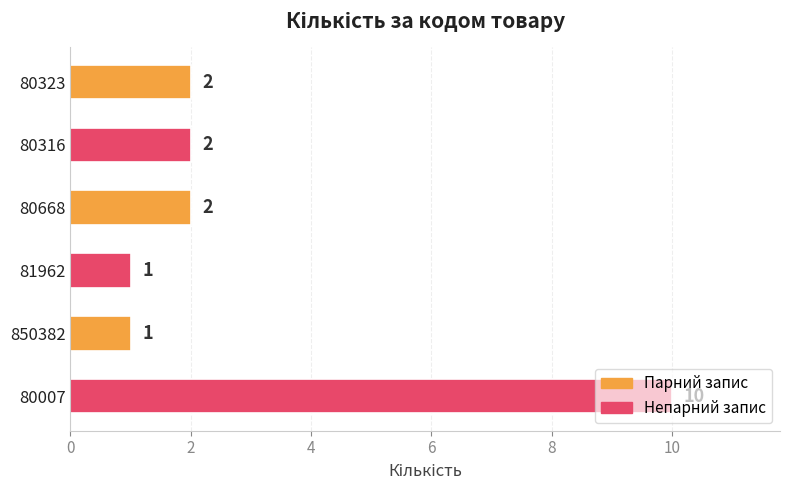

The chart shows a value of 1 at 81962. True or false?

True